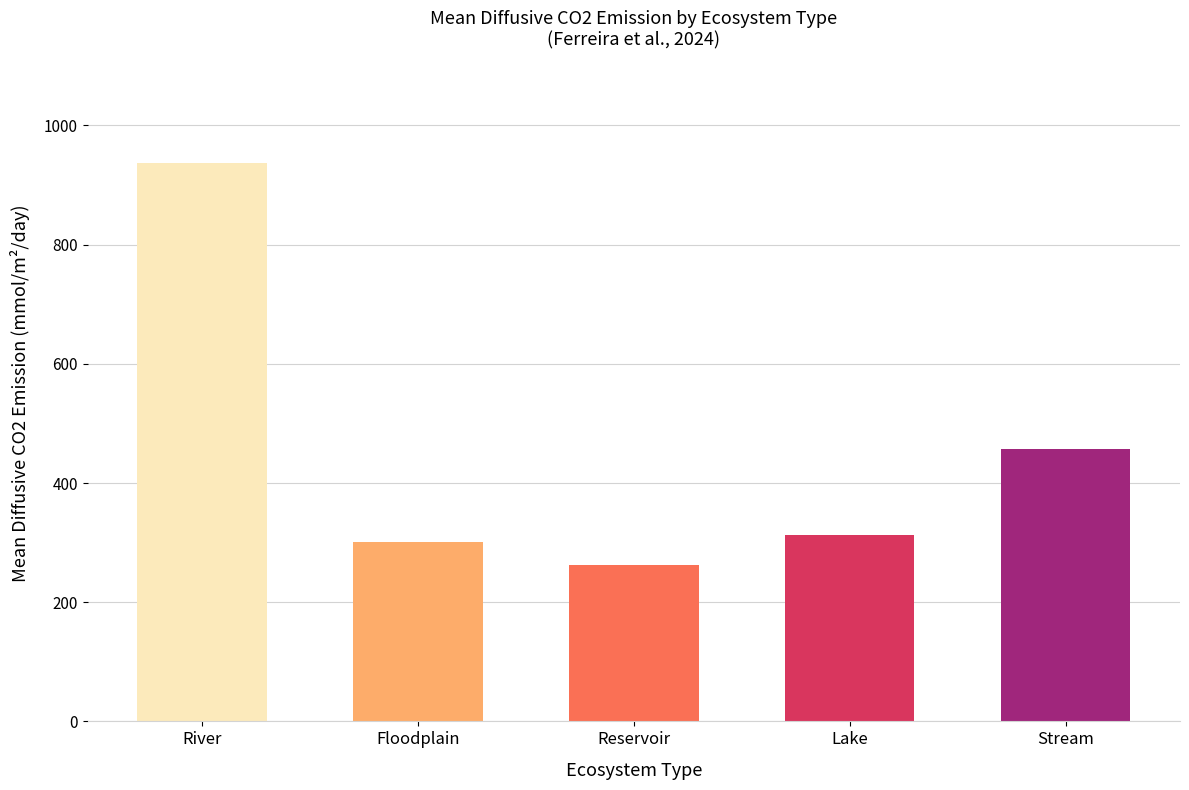

What is the ratio of the value at Stream to the value at Floodplain?

1.5